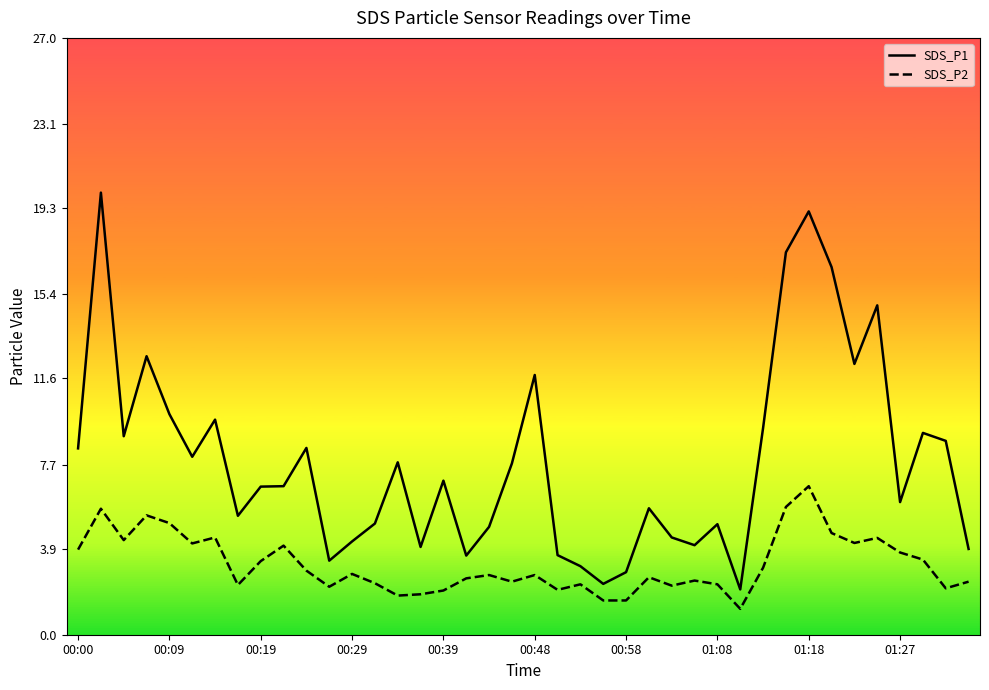

Which series has the largest total across all categories?

SDS_P1